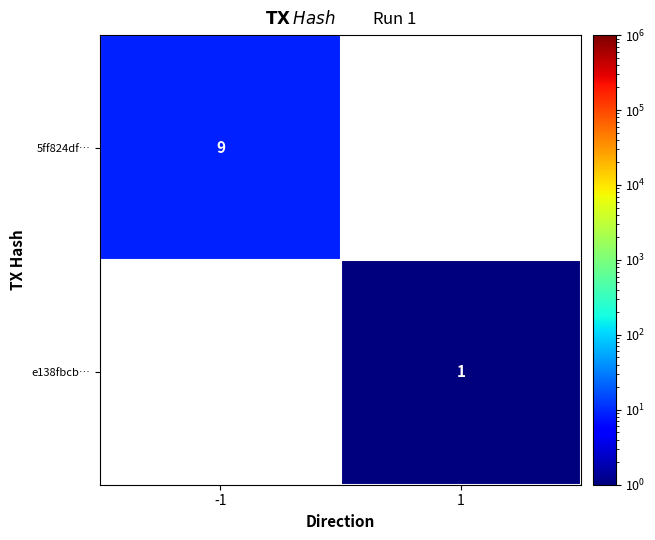

True or false: 5ff824df… has a value of 5.1 at -1.

False